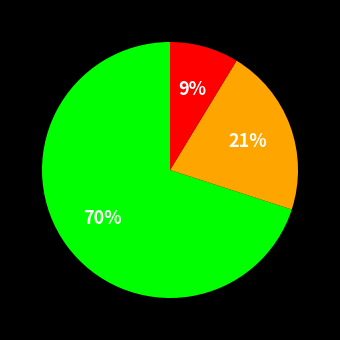

How many segments does this pie chart have?

3